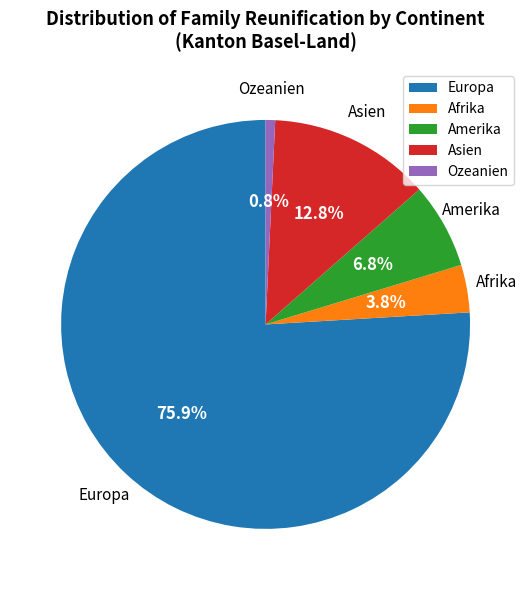

Between Europa and Afrika, which is larger?

Europa